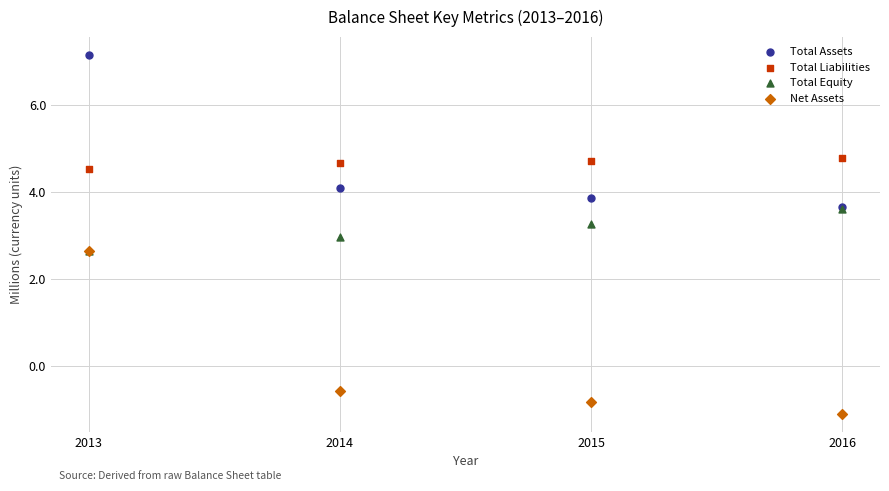

Which series has the largest Y range (max minus min)?

Net Assets